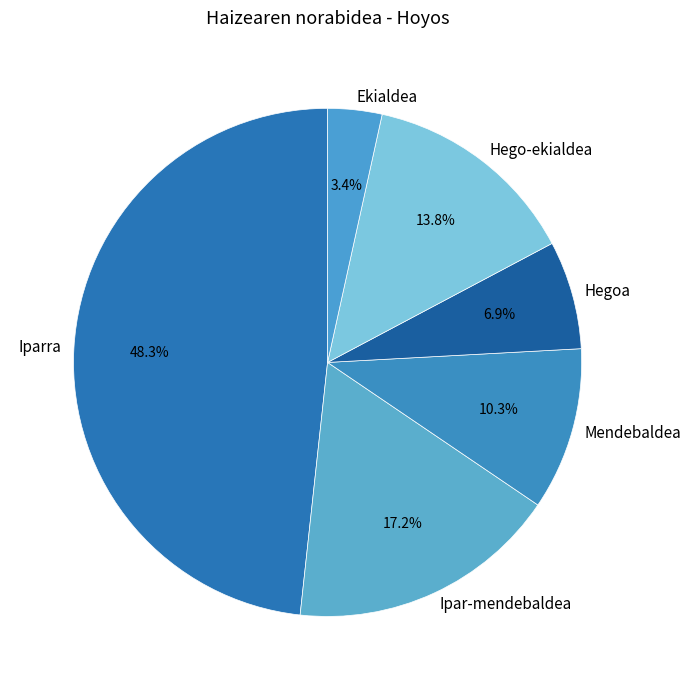

To the nearest percent, what is the average slice percentage?

17%